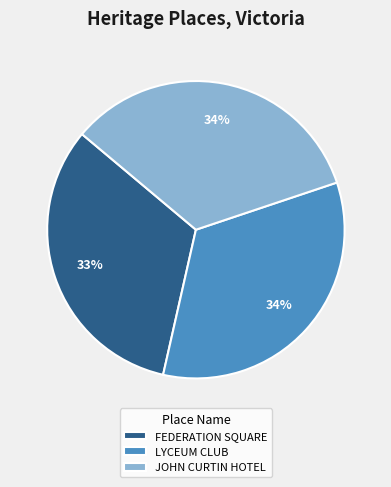

What is the smallest slice in the pie chart?

FEDERATION SQUARE